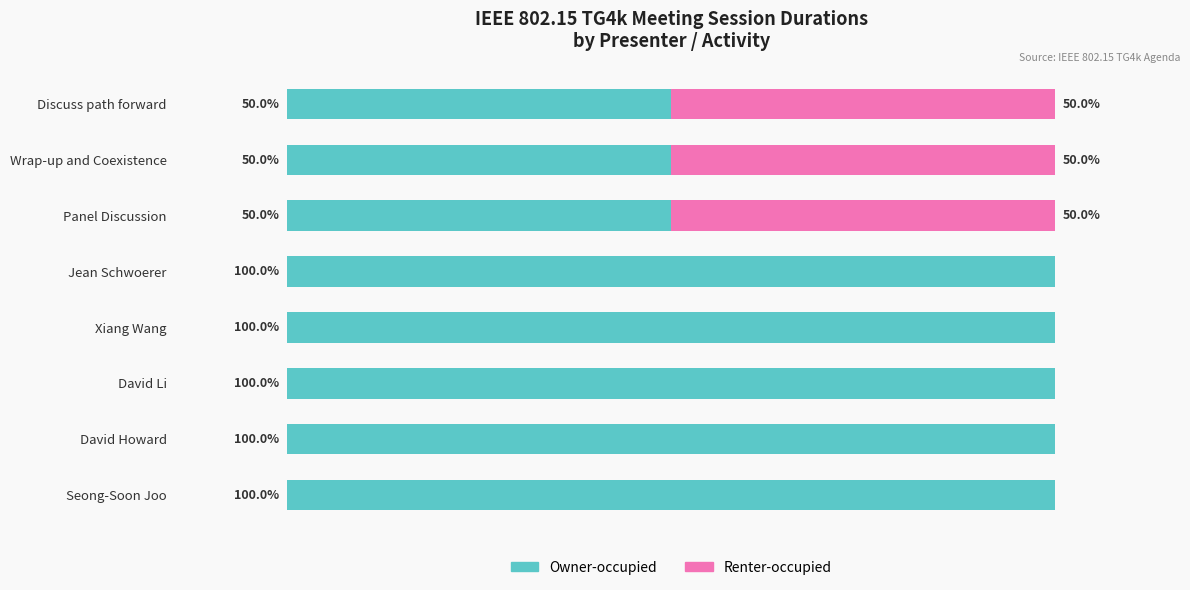

Reading right to left, transcribe all the data shown in this chart.

Owner-occupied: 50	50	50	100	100	100	100	100
Renter-occupied: 50	50	50	0	0	0	0	0